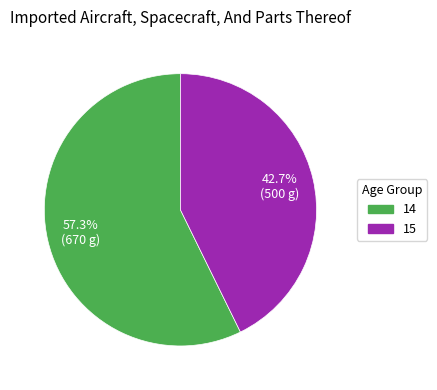

Is it true that 15 is 43% of the pie?

True